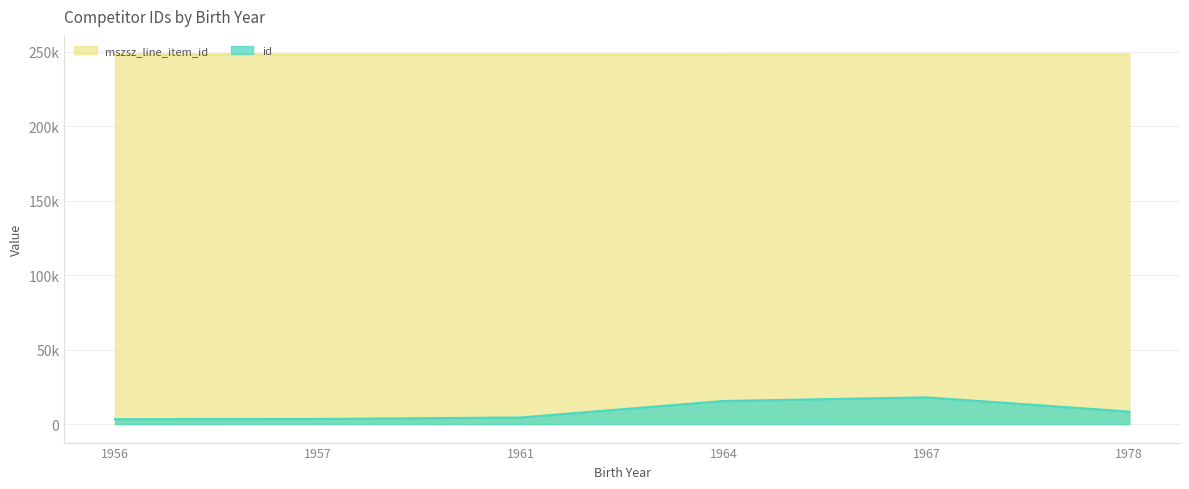

What is the total value across all series at 1961?

252659